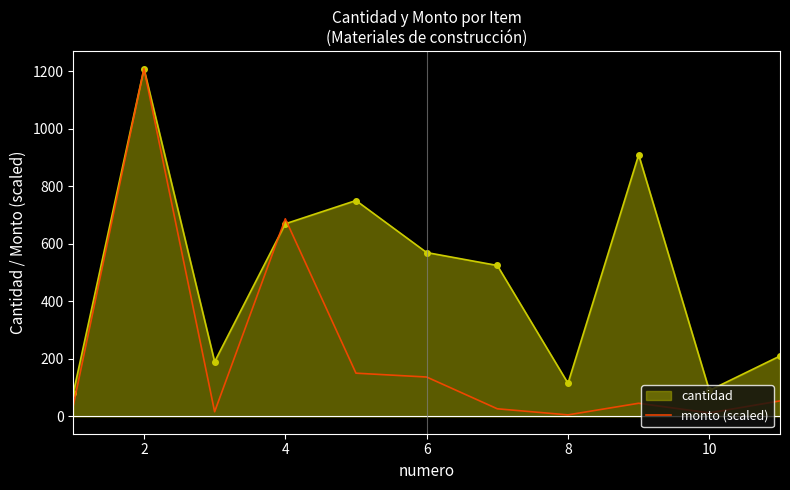

Which series has the widest spread of values?

monto (scaled)